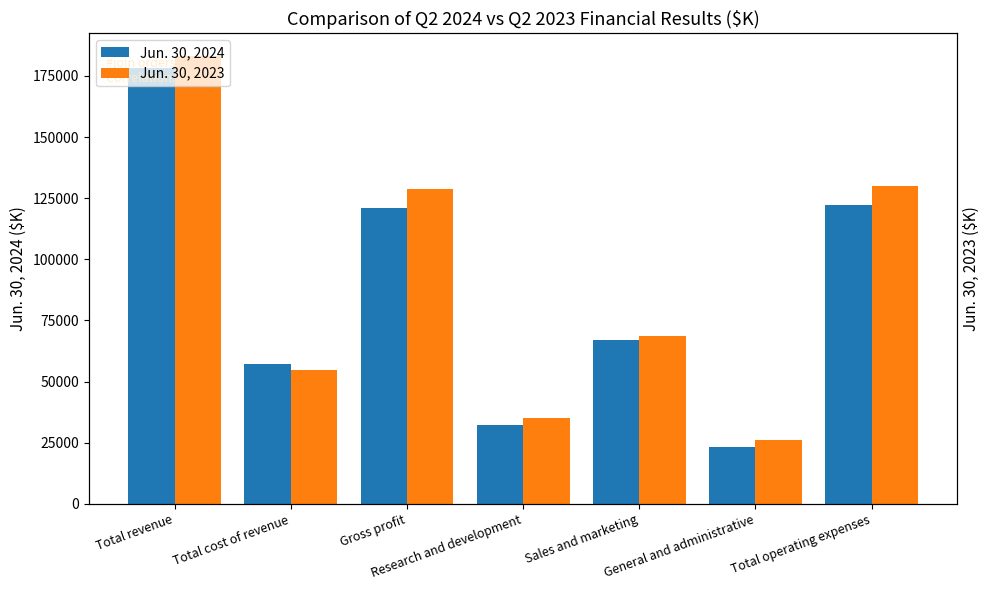

What is the maximum value for Jun. 30, 2023?

183287